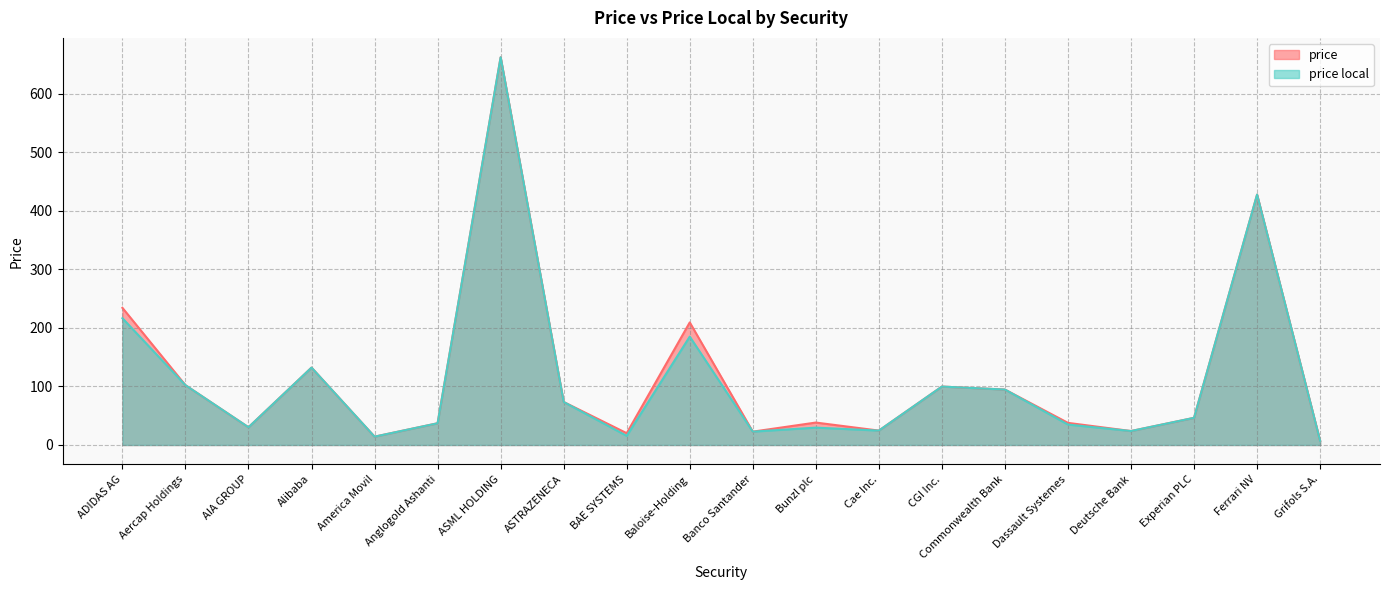

What position from the right is Ferrari NV?

2